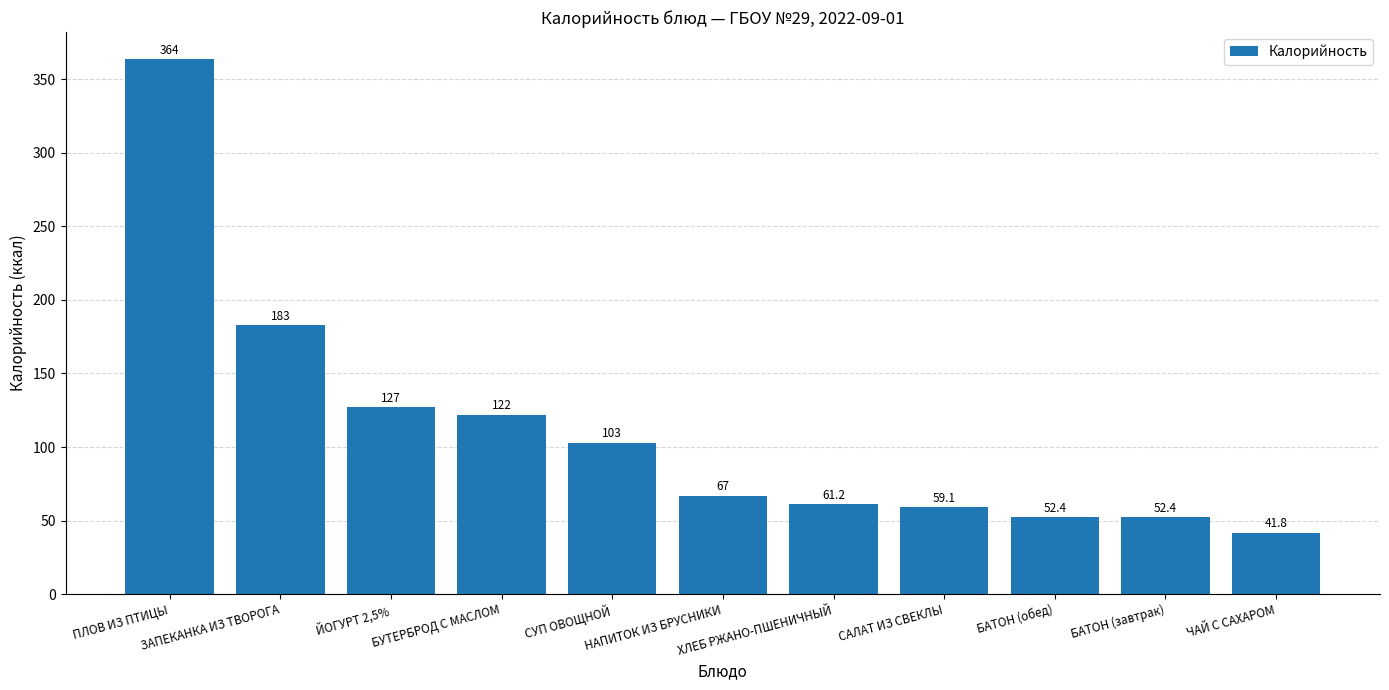

Which category has the lowest value across all series?

ЧАЙ С САХАРОМ